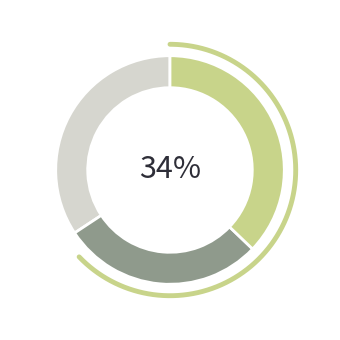

How many slices are in this pie chart?

3